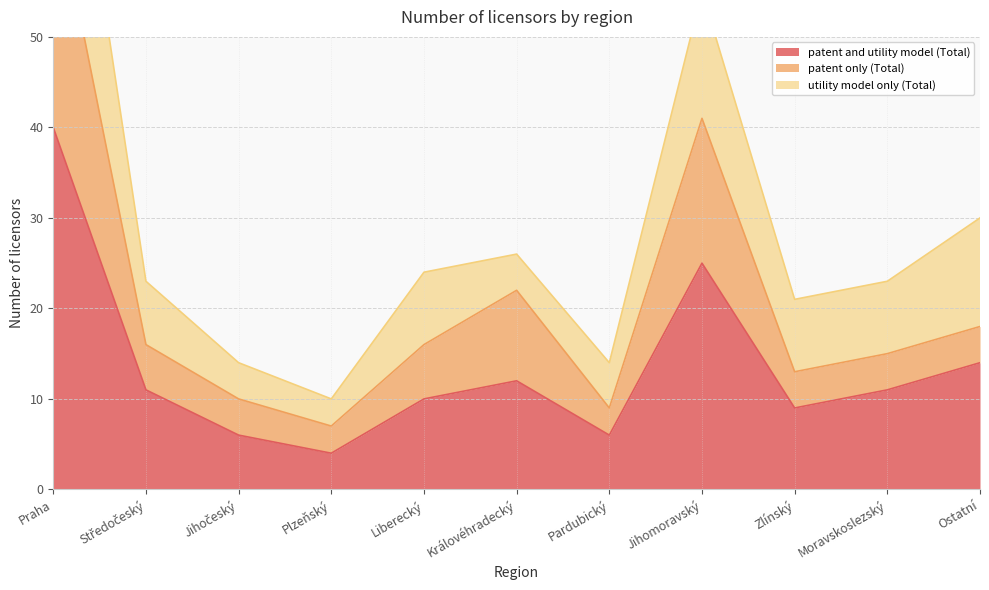

Is the value of patent and utility model (Total) at Liberecký greater than the value of patent only (Total) at Plzeňský?

Yes